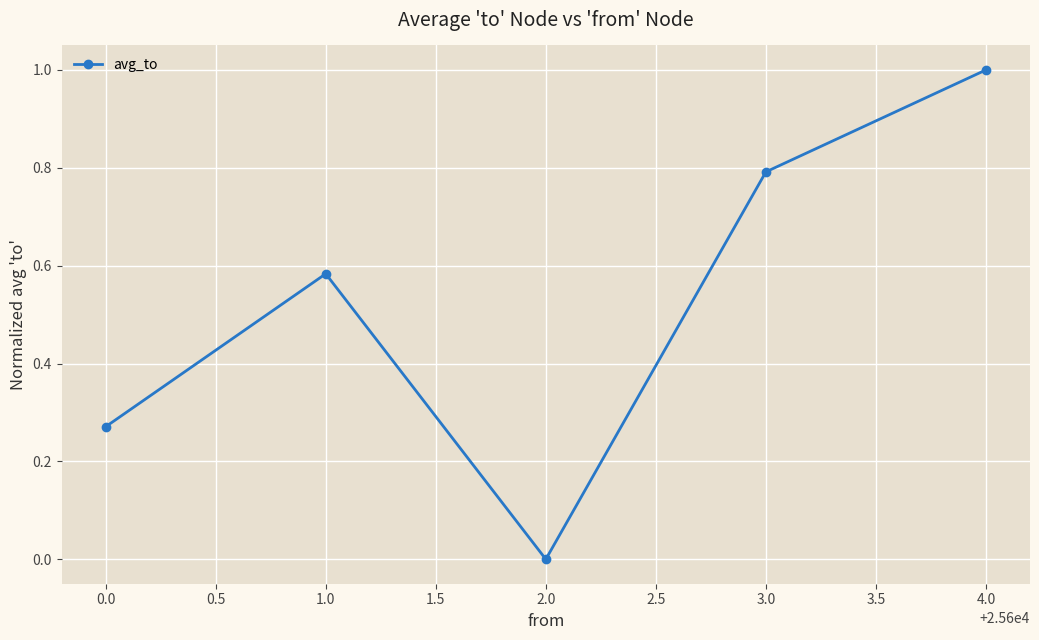

What is the label of the 1st point from the right?

4.0